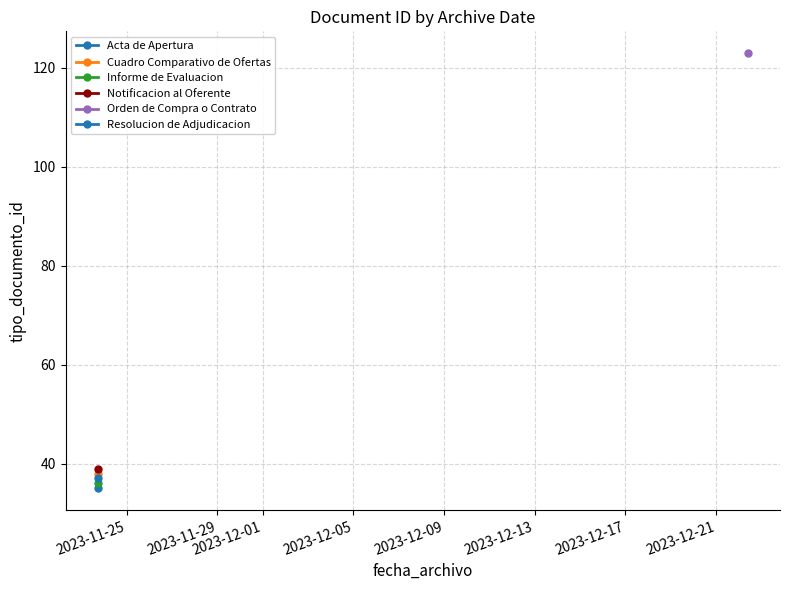

What is the label of the 2nd point from the left?

2023-11-23 17:35:07